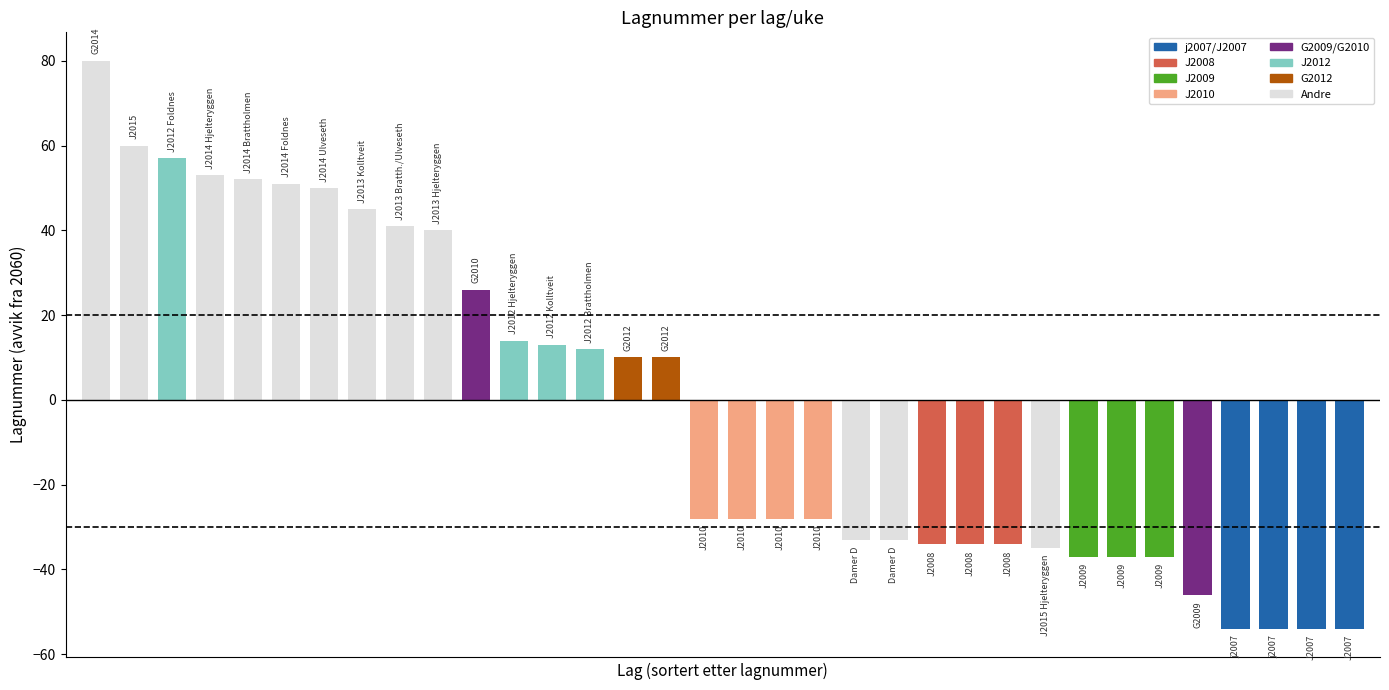

What is the sum of all values?

-74